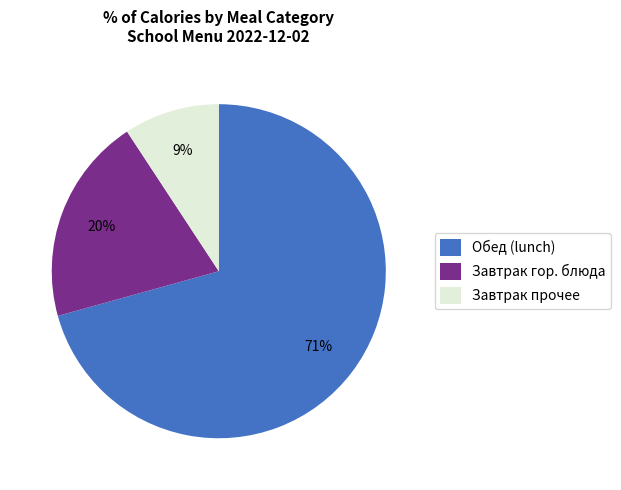

Which slice is the smallest?

Завтрак прочее